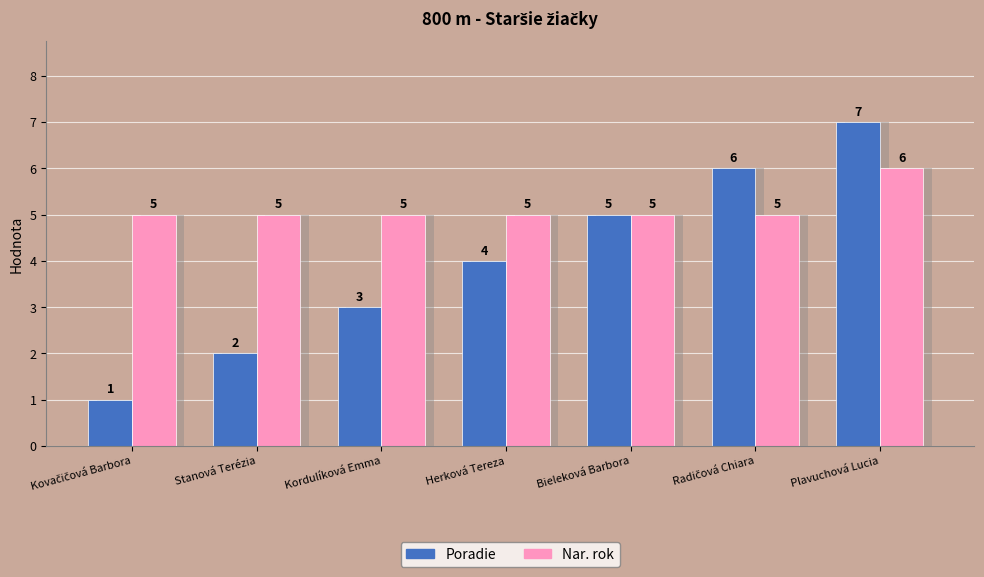

The value of Nar. rok at Bieleková Barbora is 7. True or false?

False